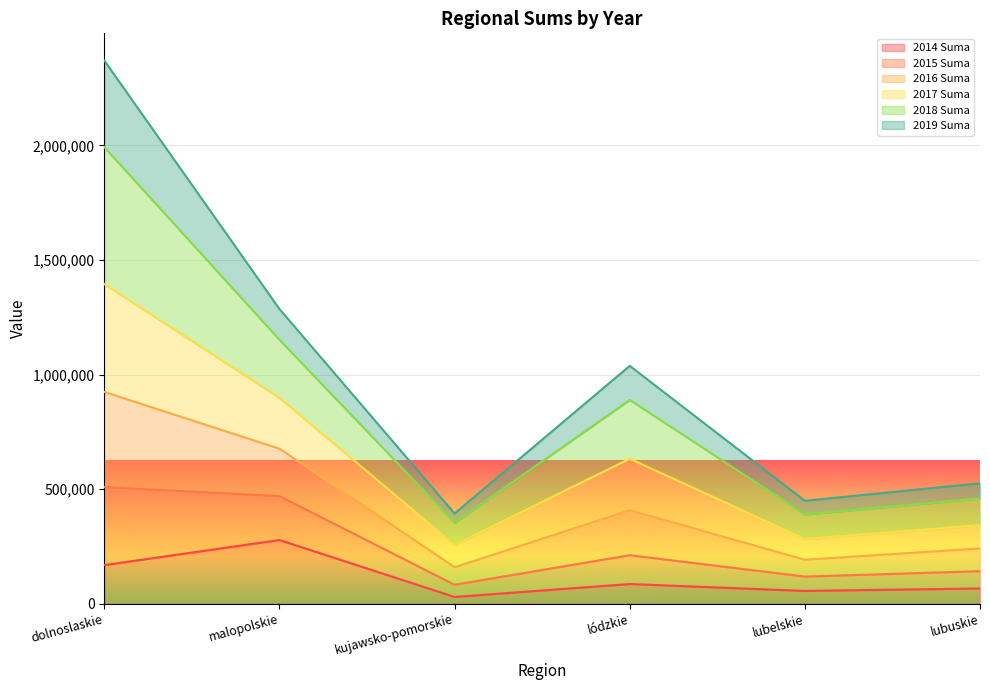

At which label does 2014 Suma reach its peak?

malopolskie